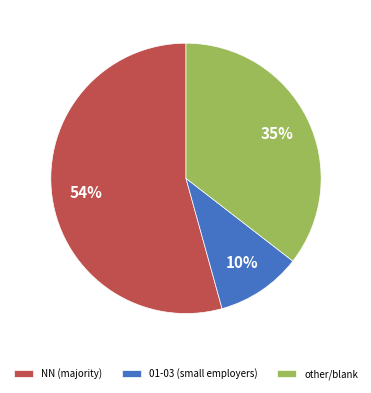

Which slice is the largest?

NN (majority)